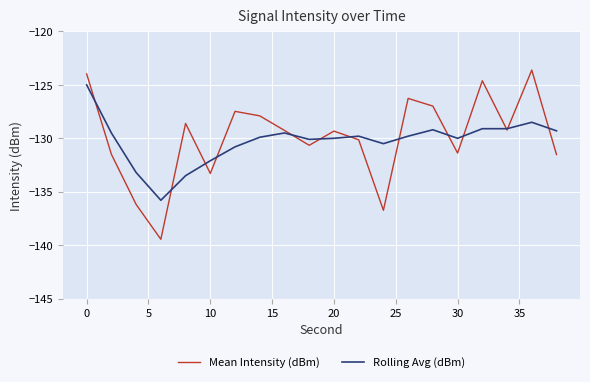

What is the sum of all Rolling Avg (dBm) values?

-2604.7